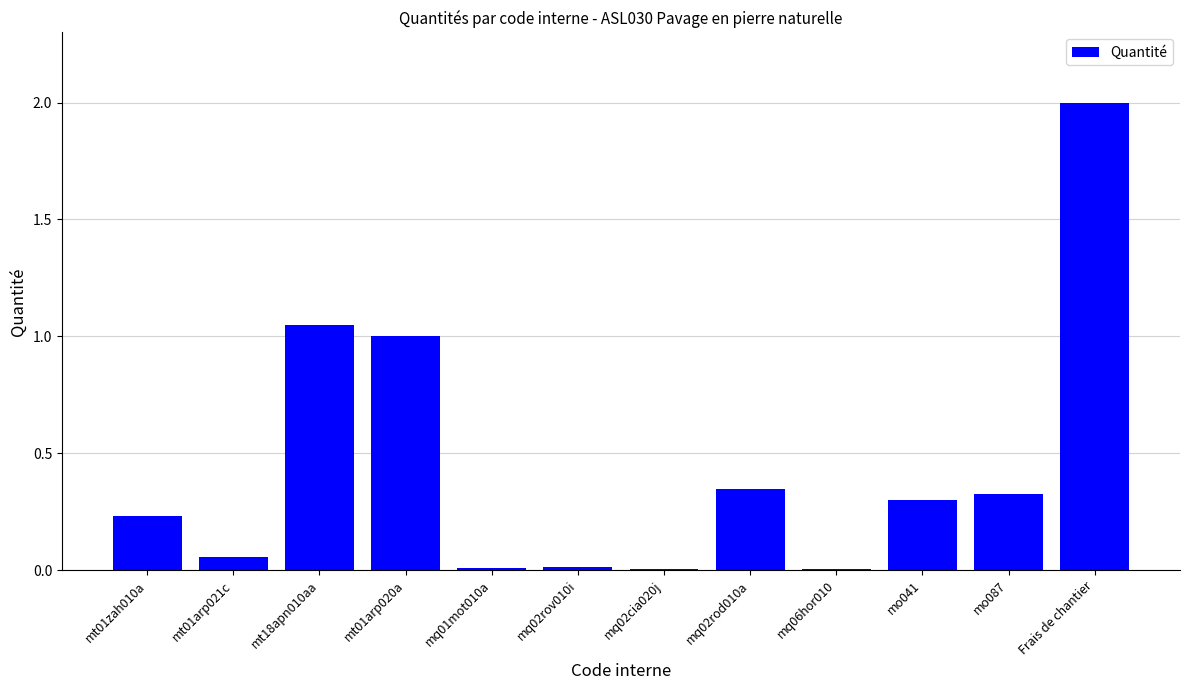

What is the average value?

0.4